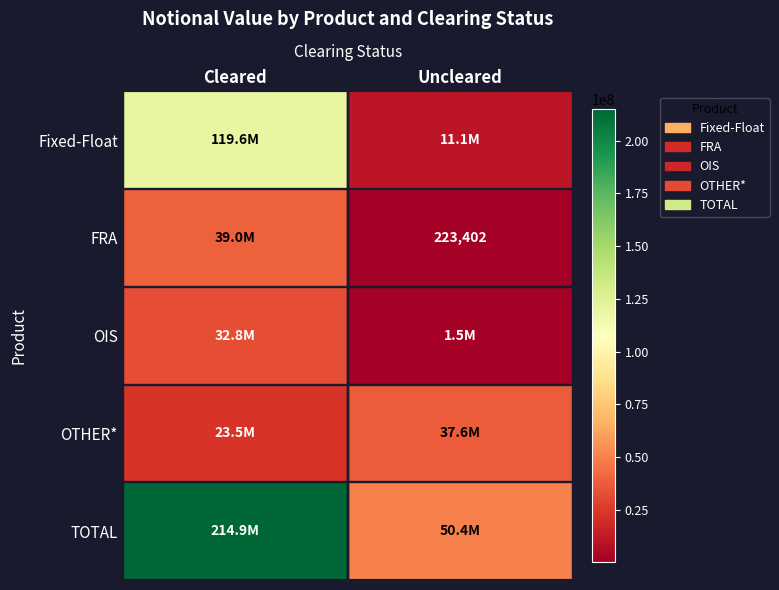

The value of FRA at Uncleared is 367798. True or false?

False